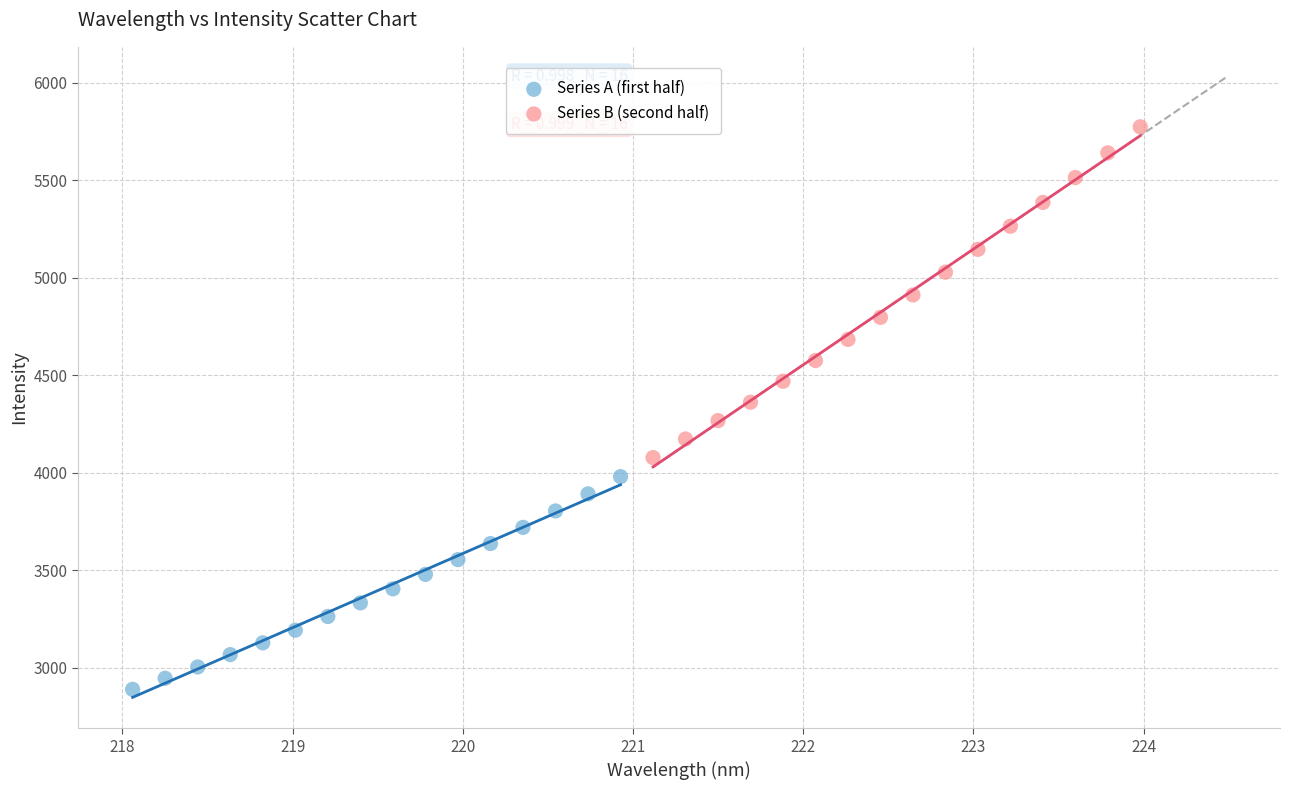

What are all the series names shown in the legend?

Series A (first half), Series B (second half)